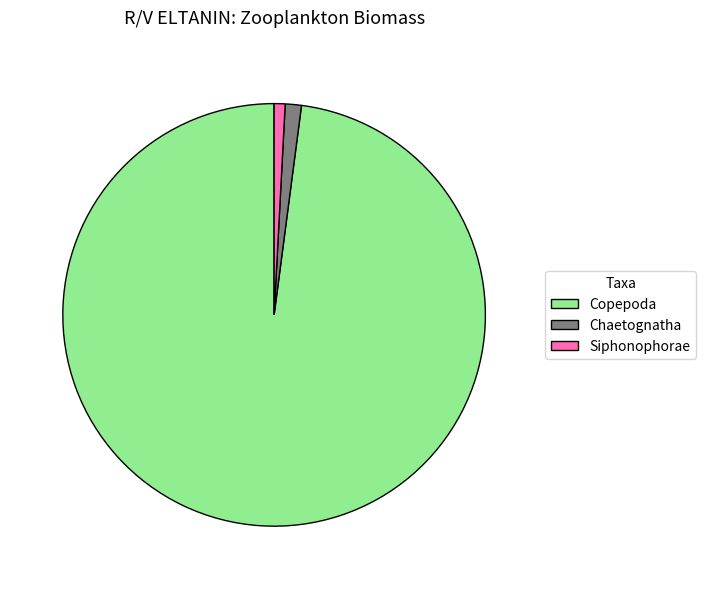

Which slice represents more than half of the pie?

Copepoda